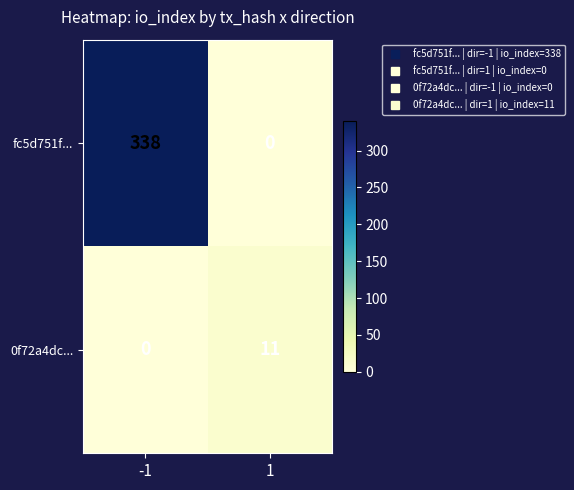

What is the greatest value displayed?

338